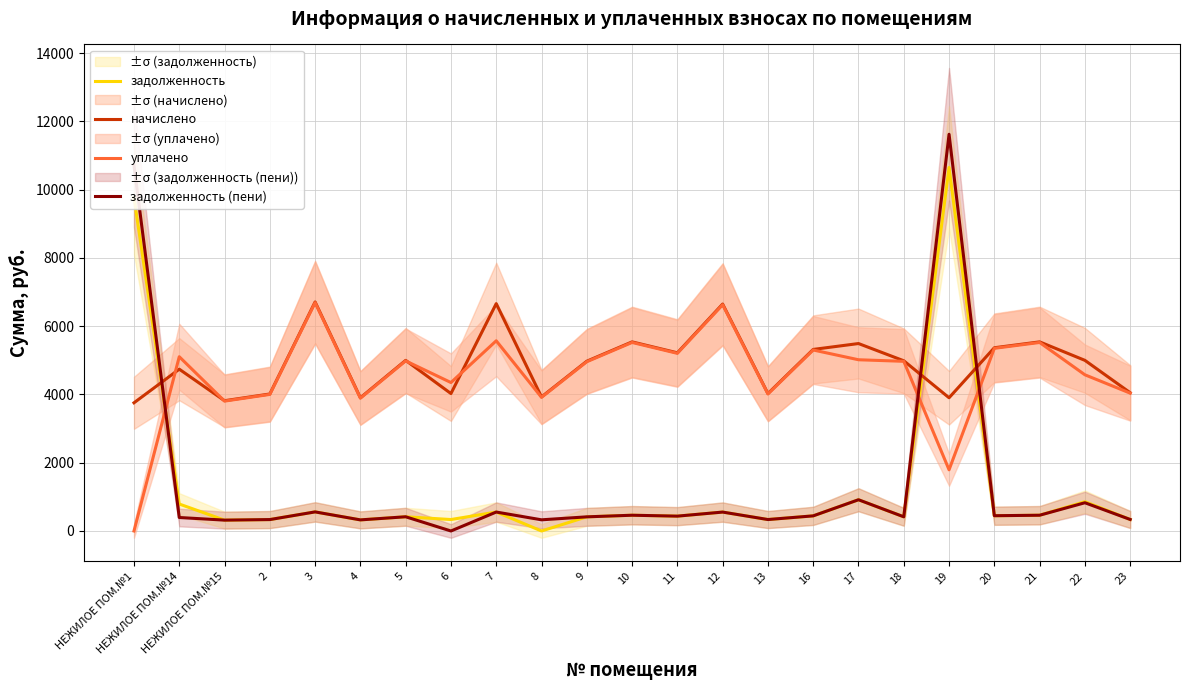

Does the chart have visible grid lines?

Yes